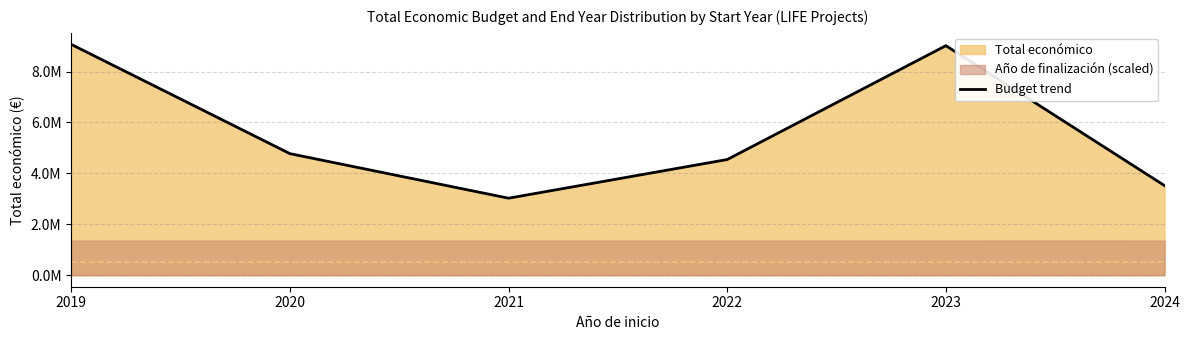

How many data points are less than 4774889?

3